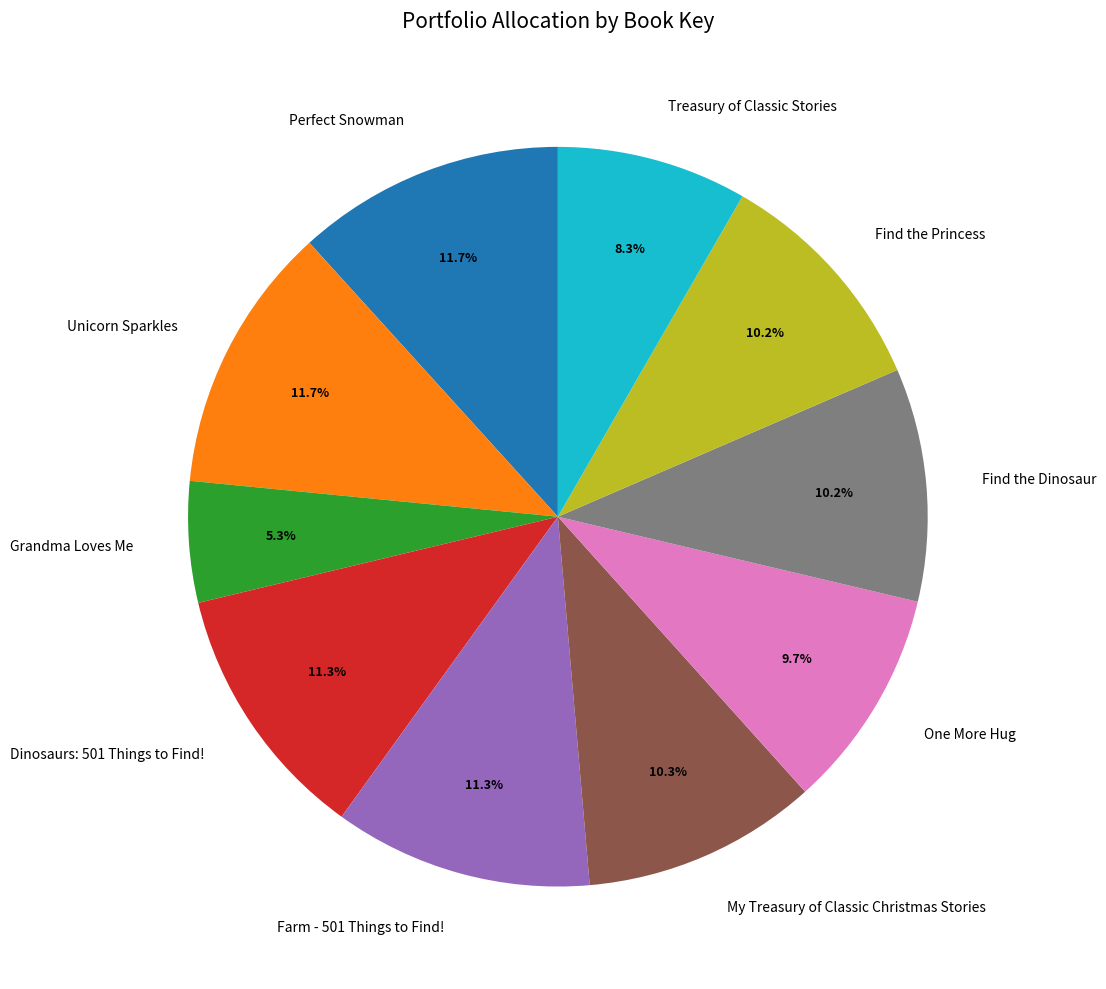

To the nearest percent, what is the combined percentage of Find the Princess and One More Hug?

20%